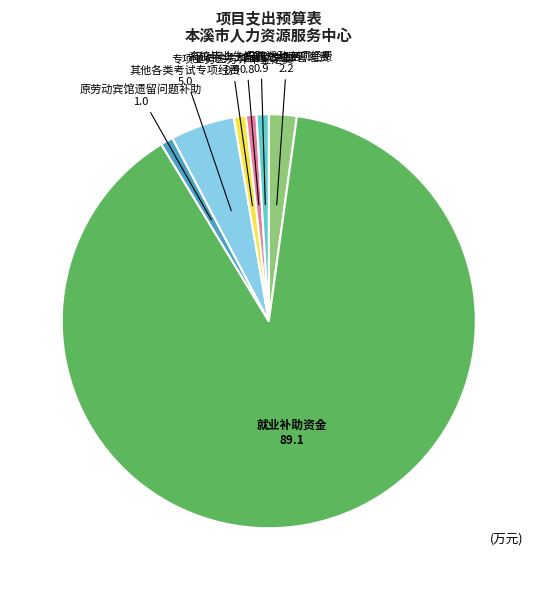

To the nearest percent, what is the average slice percentage?

14%